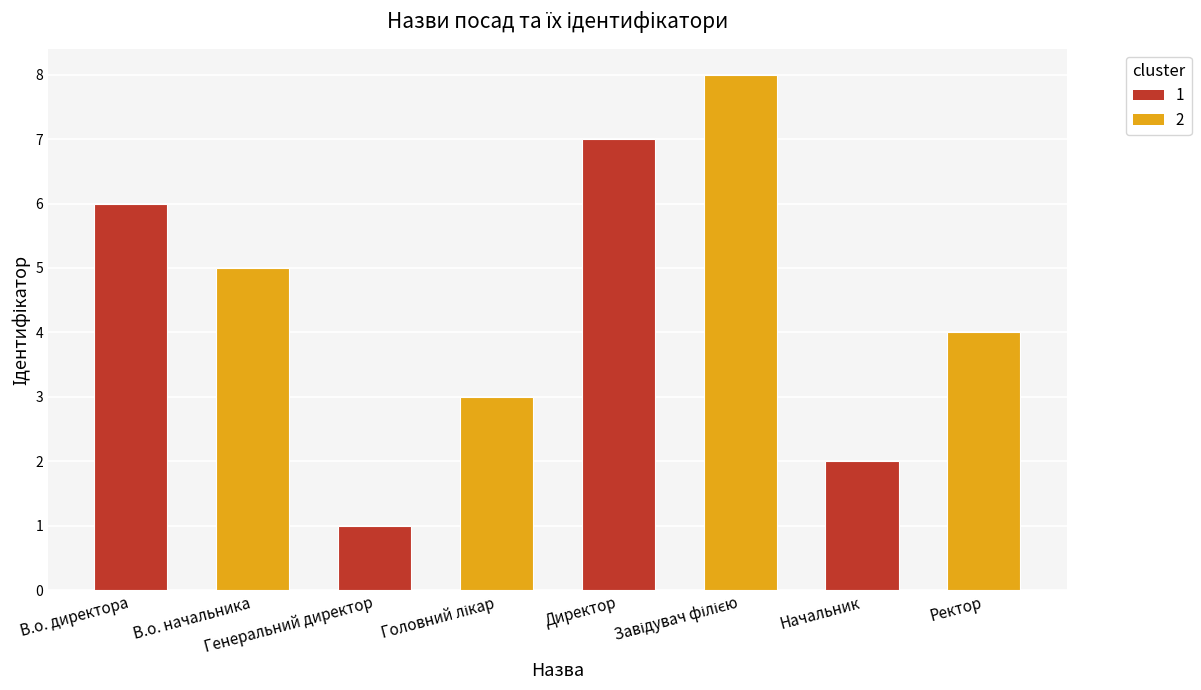

Reading left to right, list all the values displayed in this chart.

6	5	1	3	7	8	2	4